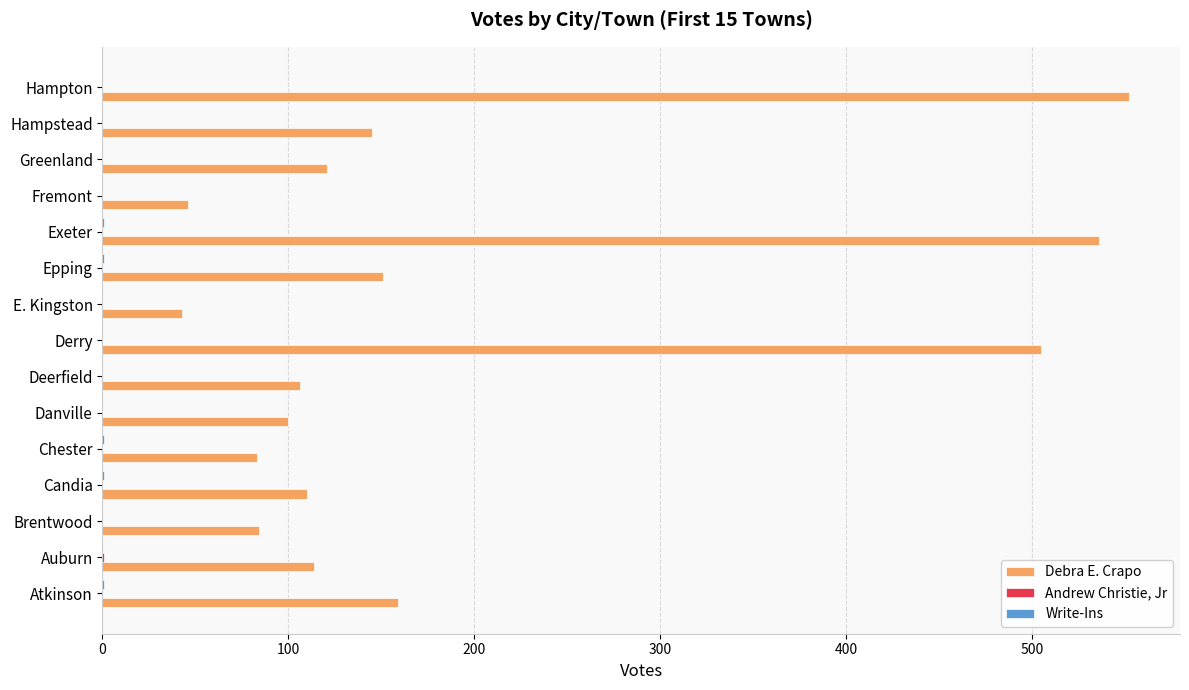

Which series has the largest range (max minus min)?

Debra E. Crapo